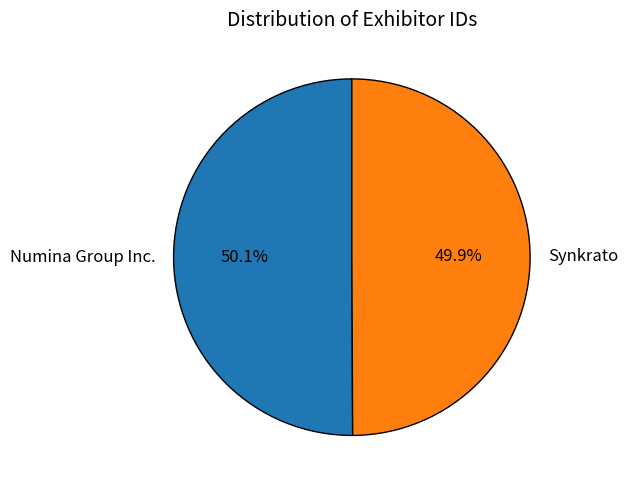

Approximately how many times larger is the value at Numina Group Inc. compared to Synkrato?

1.0